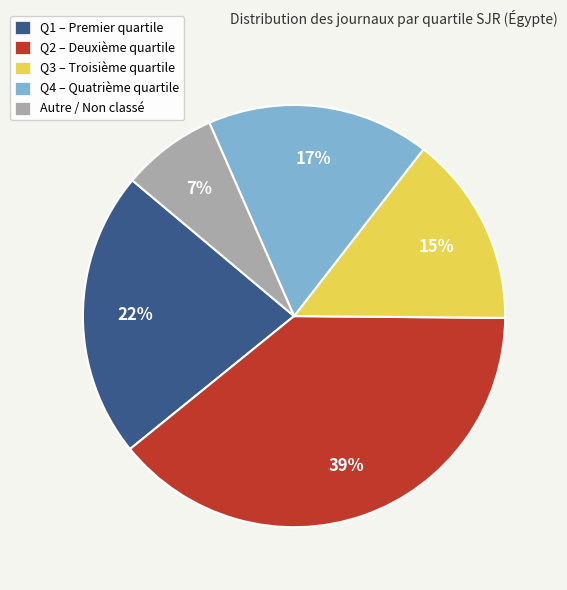

Rank the categories by value from lowest to highest.

Autre / Non classé, Q3 – Troisième quartile, Q4 – Quatrième quartile, Q1 – Premier quartile, Q2 – Deuxième quartile